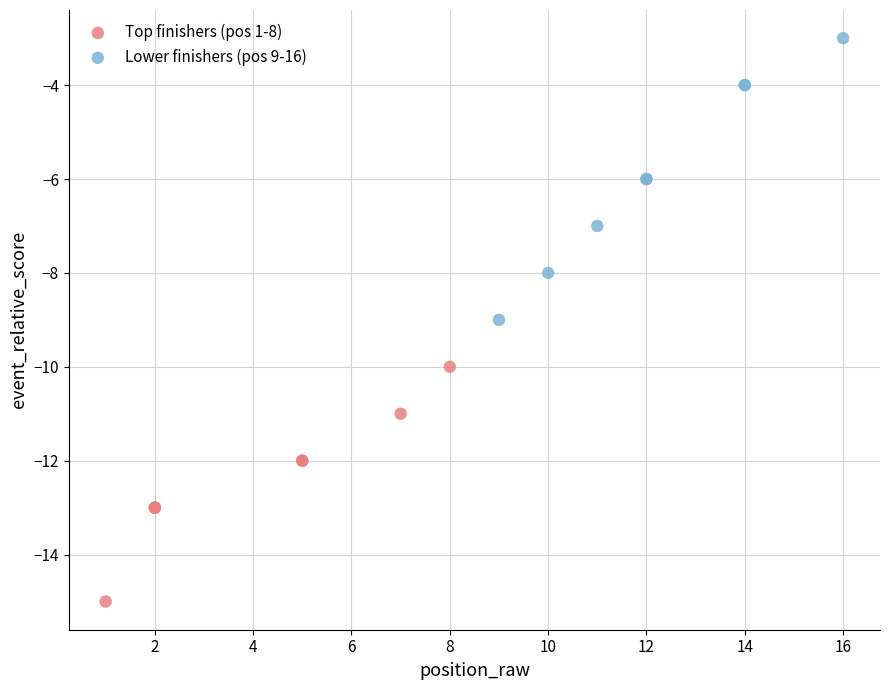

Which series has the widest spread of Y values?

Lower finishers (pos 9-16)